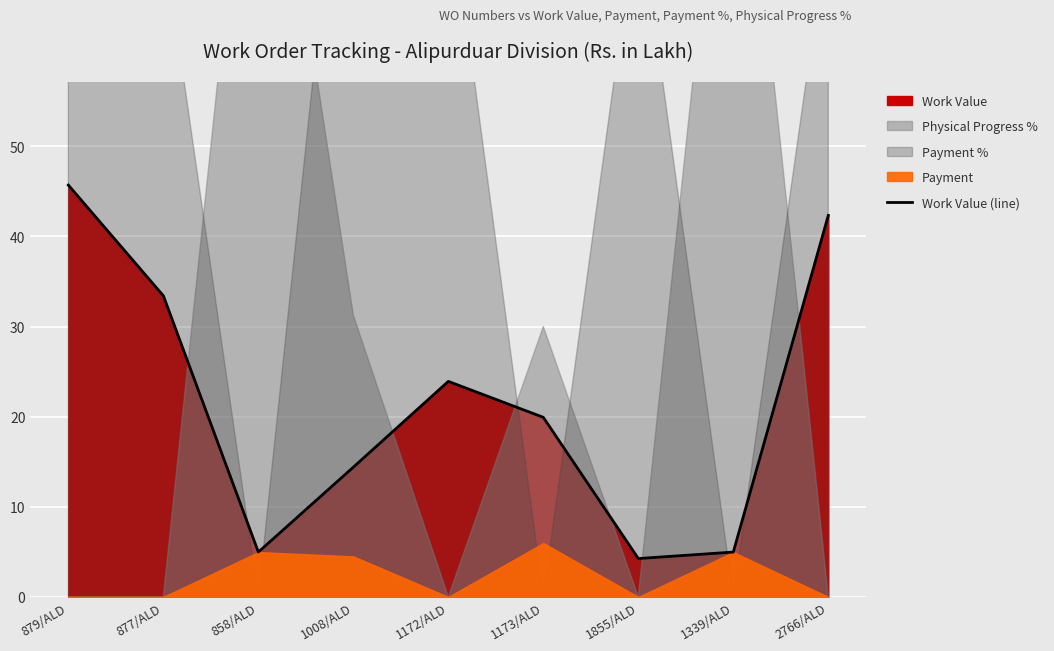

List the labels in order of value, largest first.

879/ALD, 2766/ALD, 877/ALD, 1172/ALD, 1173/ALD, 1008/ALD, 858/ALD, 1339/ALD, 1855/ALD